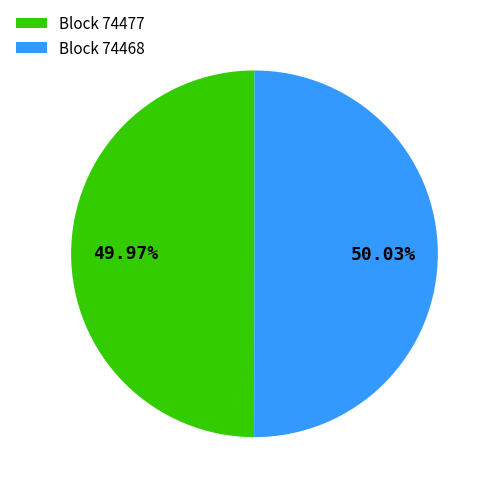

How many slices are in this pie chart?

2